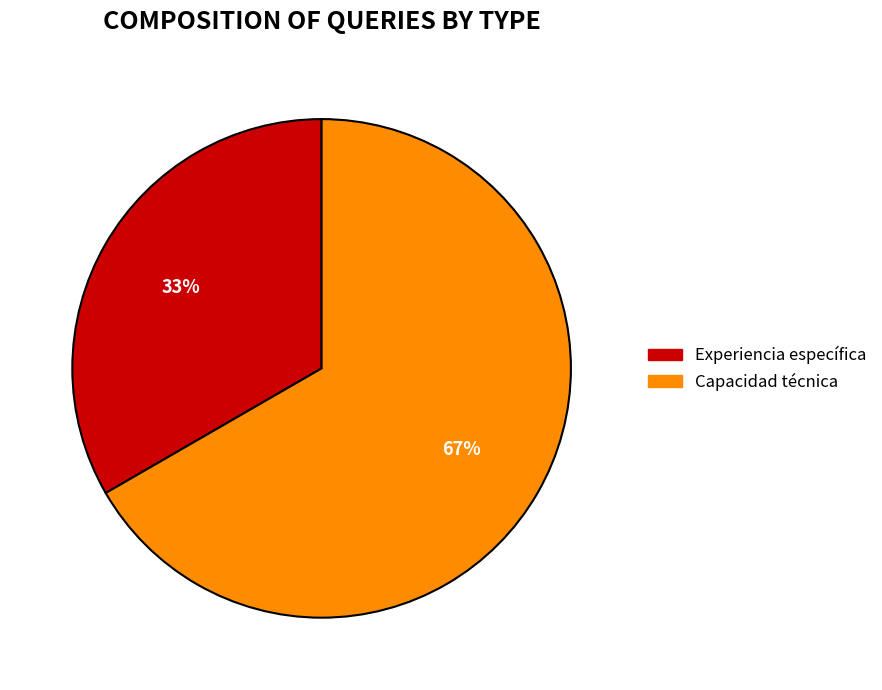

To the nearest percent, what percentage of the pie is Capacidad técnica?

67%